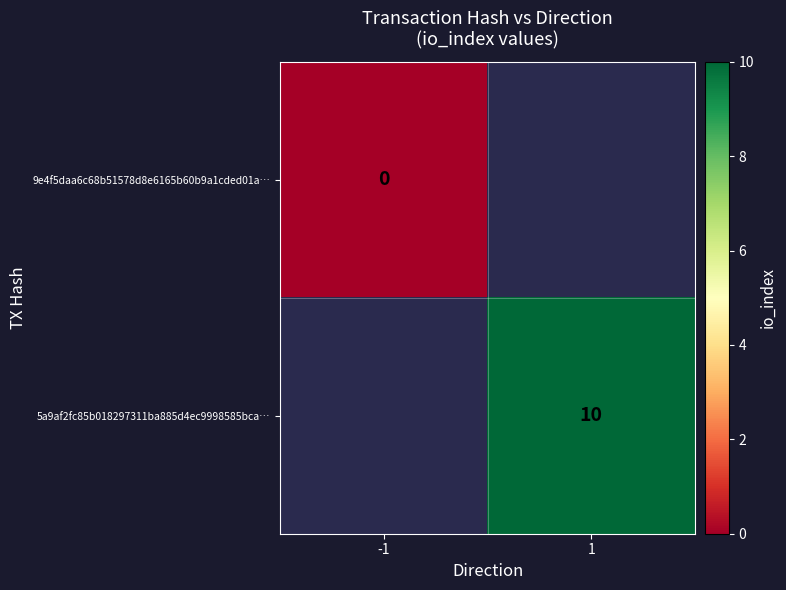

The value of 5a9af2fc85b018297311ba885d4ec9998585bca… at 1 is 15. True or false?

False